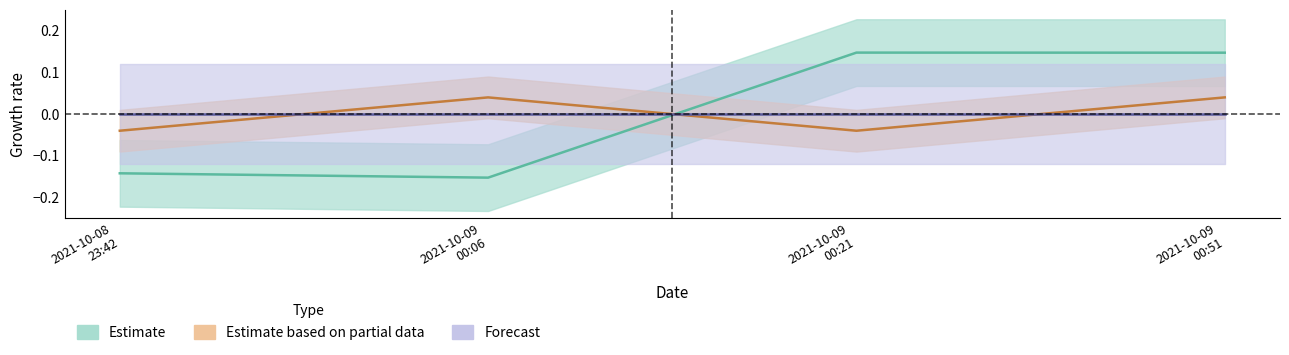

What is the value of the Amount point at the 2nd from the left?

-0.2